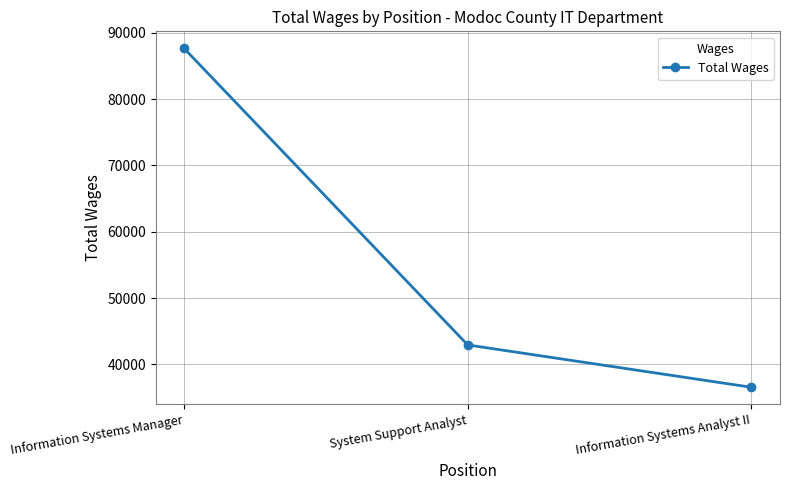

The value at System Support Analyst is 42944. True or false?

True